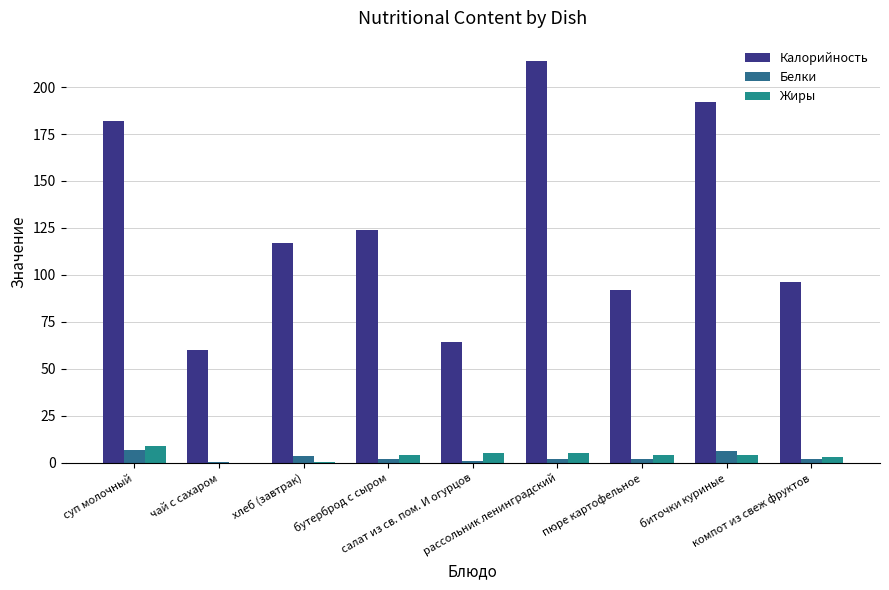

Is the value of Калорийность at чай с сахаром greater than the value of Жиры at хлеб (завтрак)?

Yes